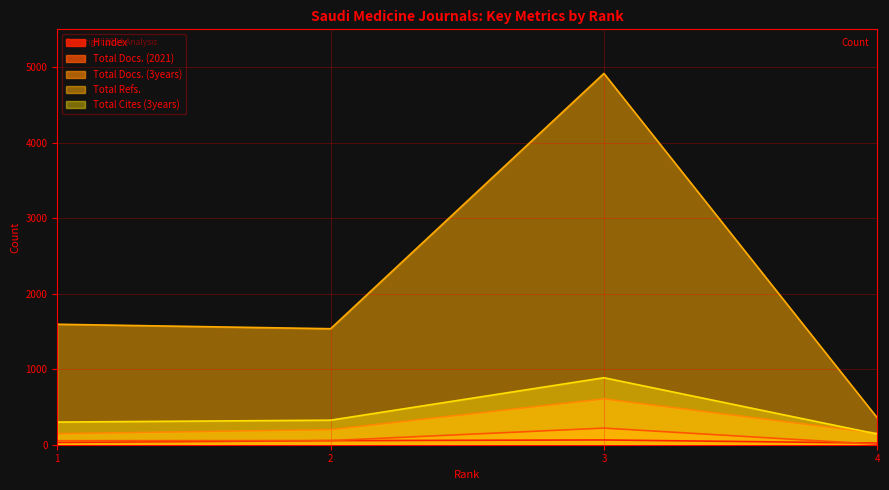

Is it true that H index equals 22 at 4?

True